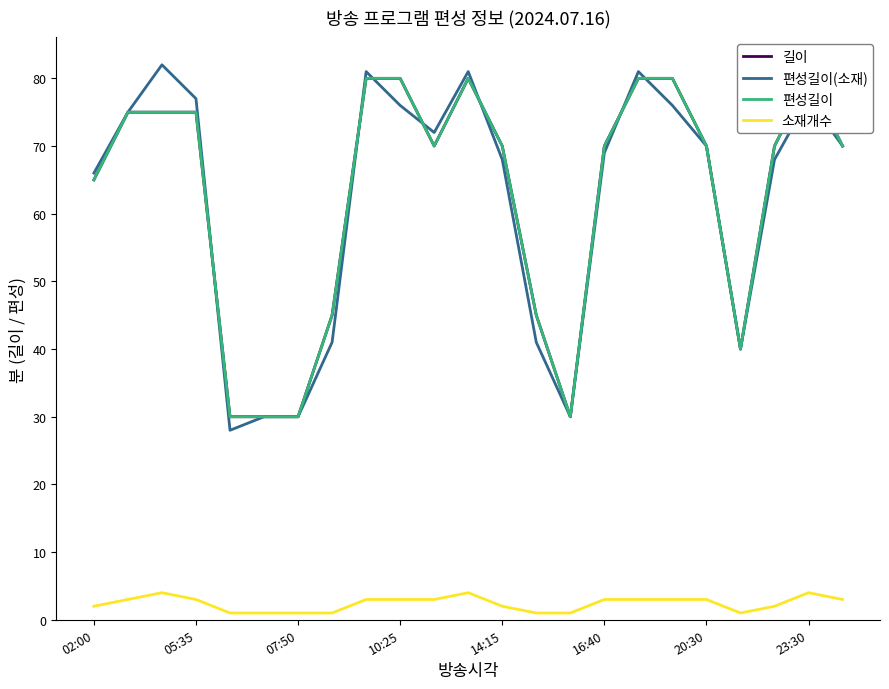

True or false: 편성길이(소재) and 소재개수 cross at least once.

False